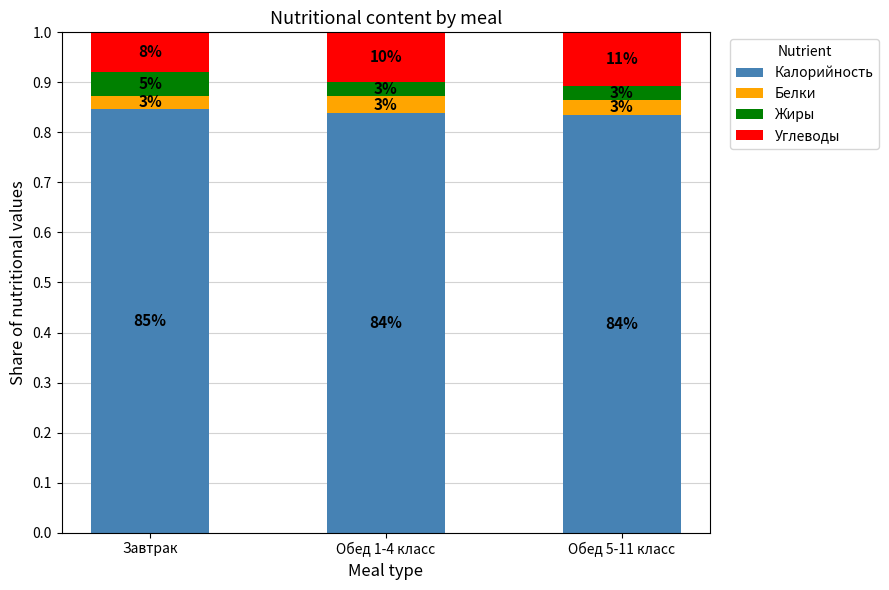

At which category is the sum across all series the highest?

Обед 1-4 класс